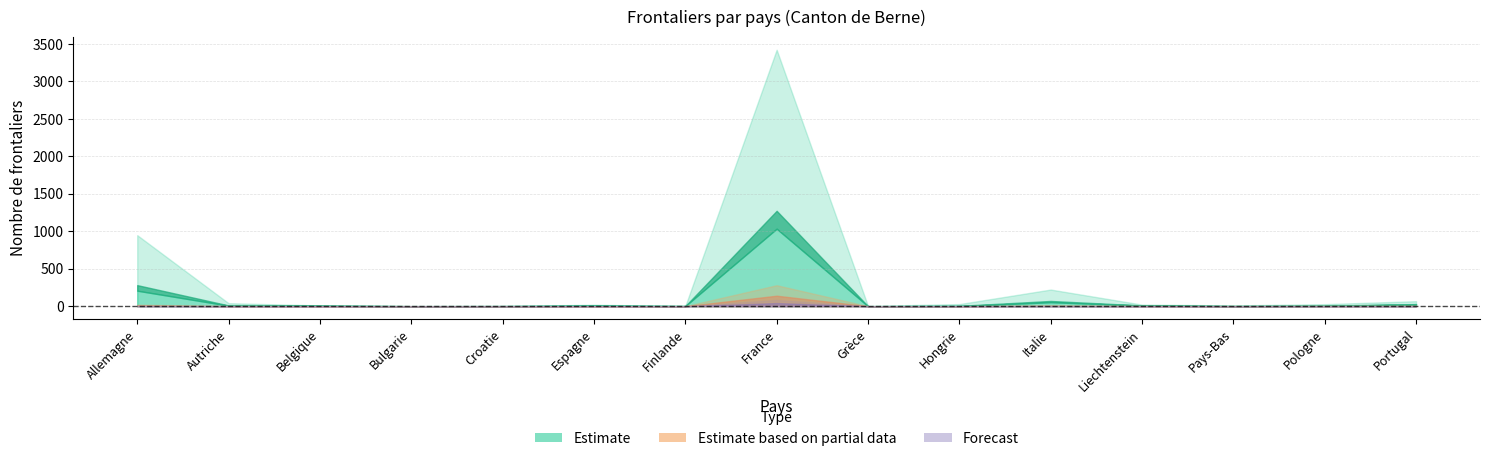

Reading right to left, transcribe all the data shown in this chart.

Total >= 12 mois: 67	27	10	21	222	28	3	3422	2	19	3	2	10	40	948
Total < 12 mois: 6	3	1	3	11	0	0	280	0	0	0	0	1	2	20
Femmes >= 12 mois: 24	4	1	9	53	2	0	1034	2	6	1	0	6	7	207
Hommes >= 12 mois: 43	23	9	12	169	26	3	2388	0	13	2	2	4	33	741